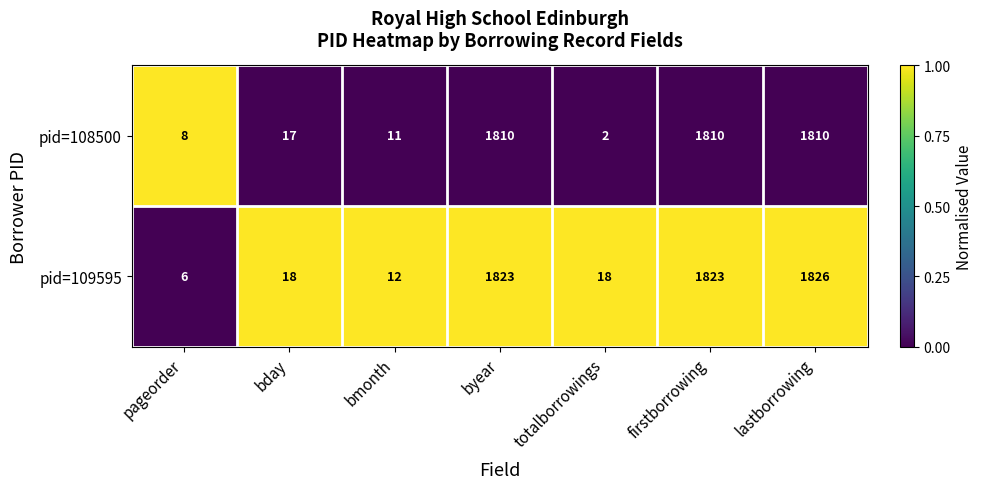

At which category does the chart reach its peak across all series?

lastborrowing